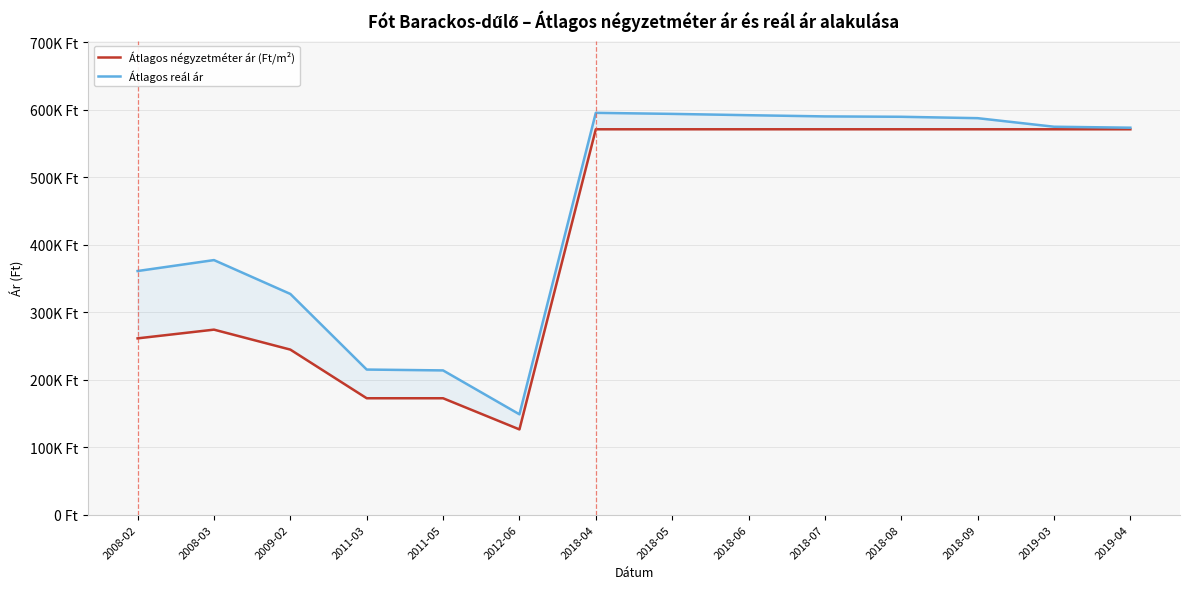

What is the difference between the Átlagos reál ár values at 2008-03 and 2008-02?

16201